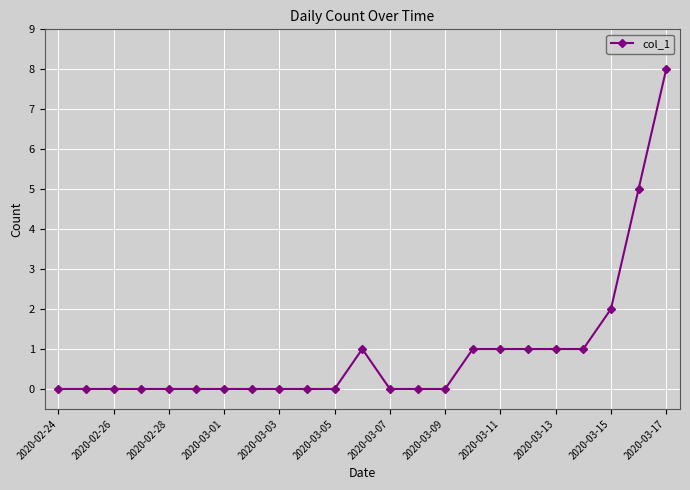

Does the chart display data point markers on the line(s)?

Yes